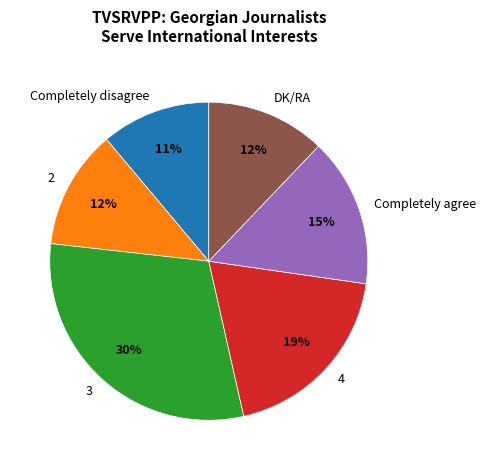

To the nearest percent, what portion does Completely agree represent?

15%